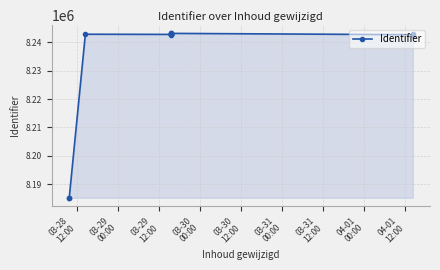

Does the chart have visible grid lines?

Yes